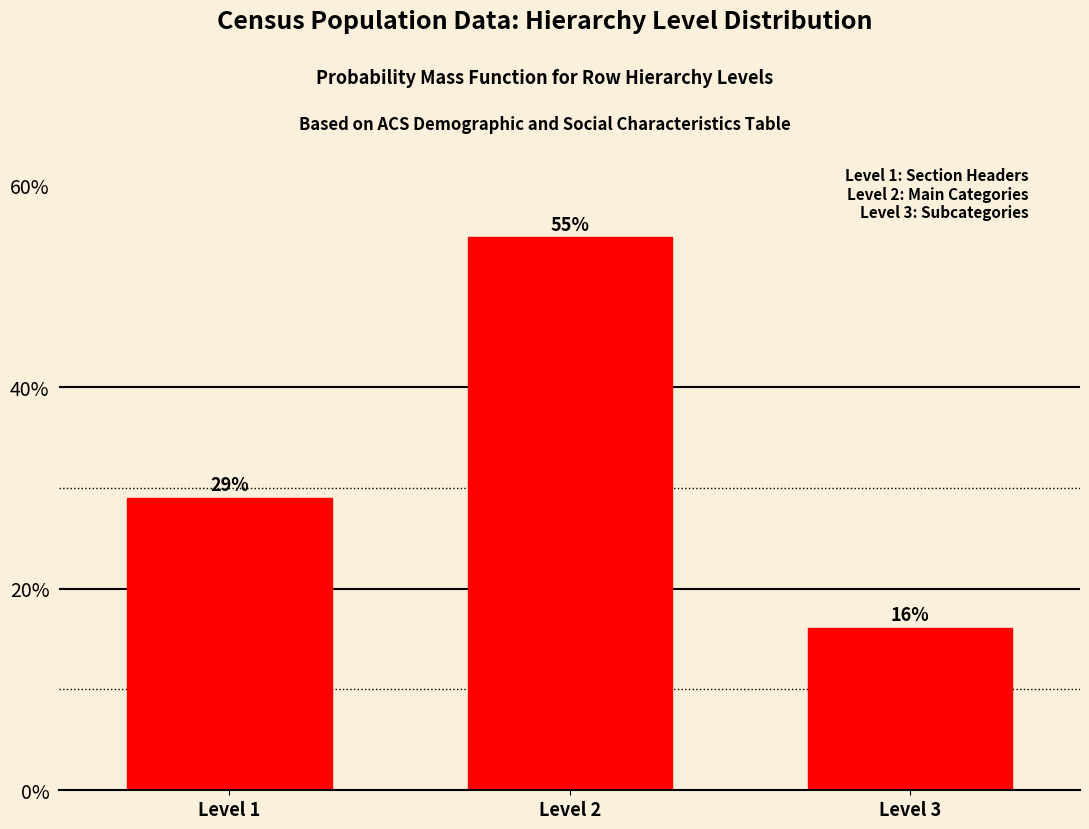

Does the chart contain any negative values?

No